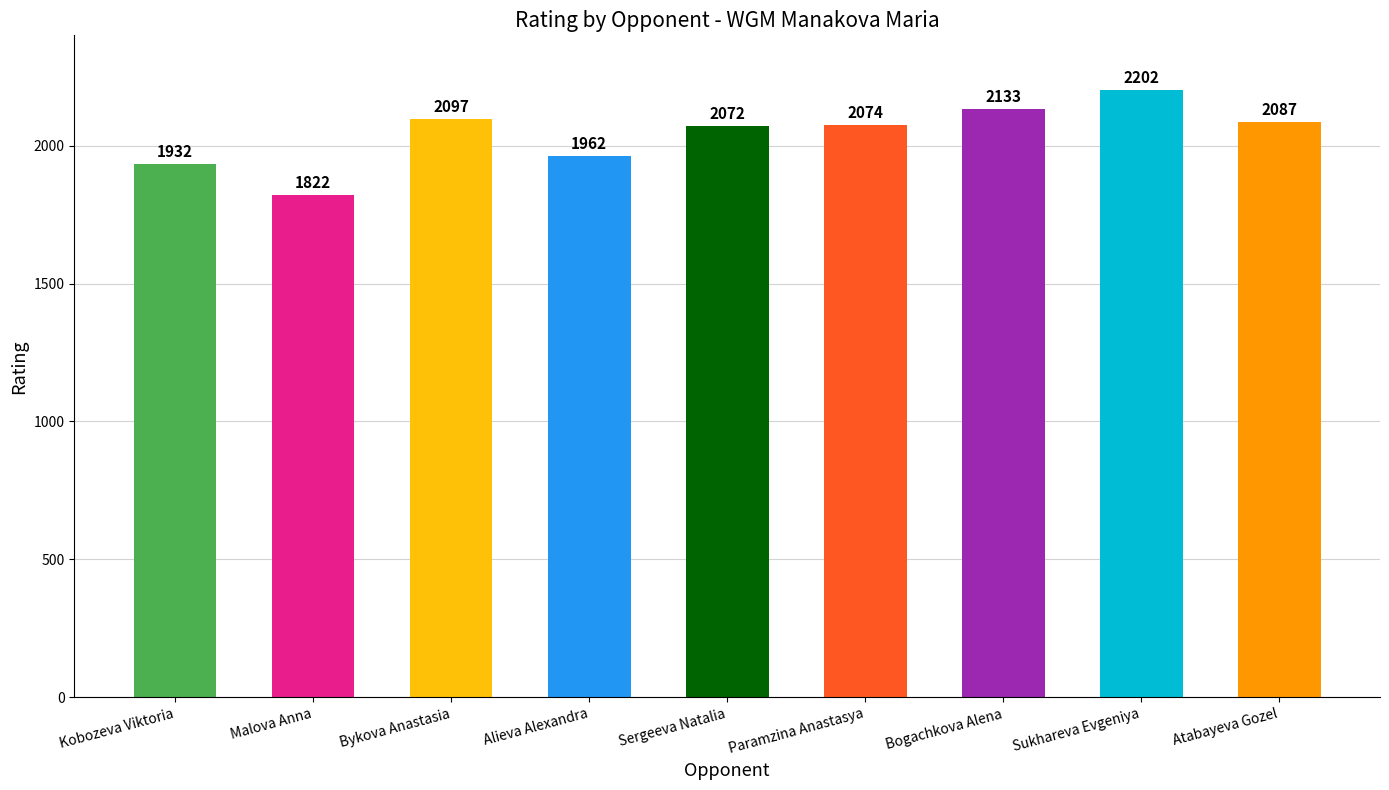

List the labels in order of value, smallest first.

Malova Anna, Kobozeva Viktoria, Alieva Alexandra, Sergeeva Natalia, Paramzina Anastasya, Atabayeva Gozel, Bykova Anastasia, Bogachkova Alena, Sukhareva Evgeniya